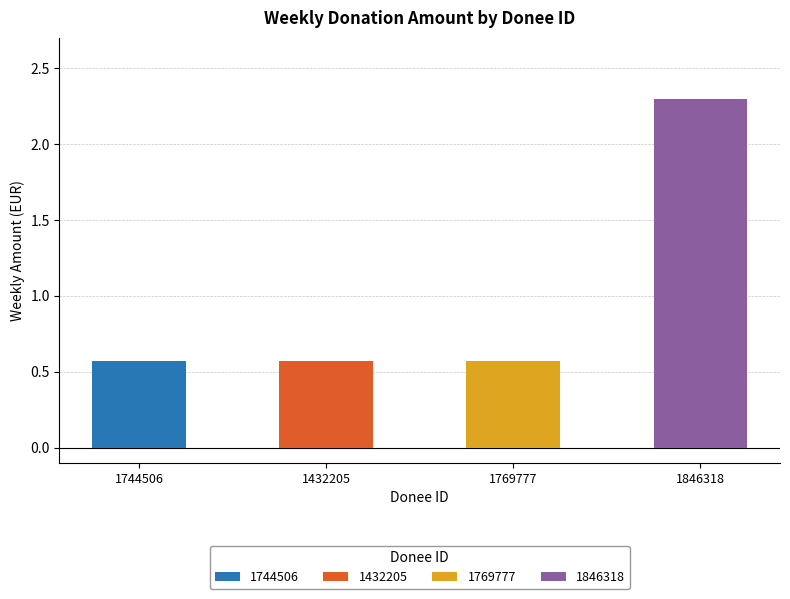

Reading left to right, extract all data points from this chart.

0.6	0.6	0.6	2.3